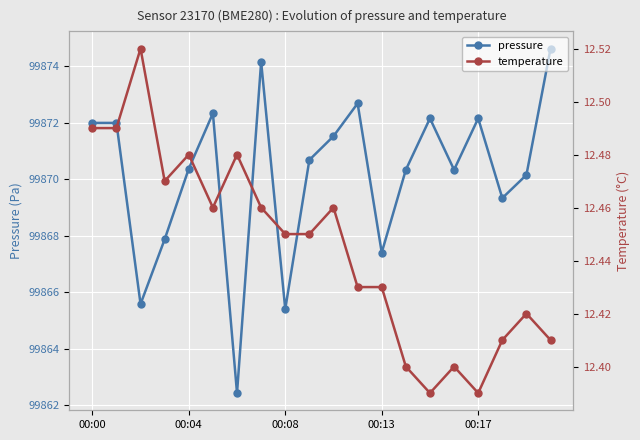

What is the sum of the pressure values at 00:00 and 15?

199742.3